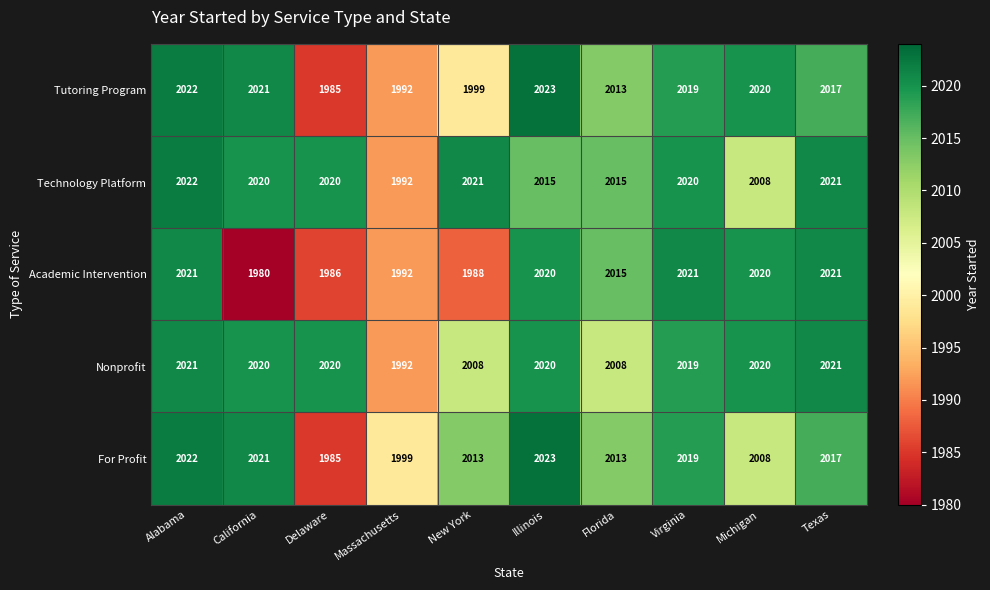

Which category has the lowest value across all series?

California